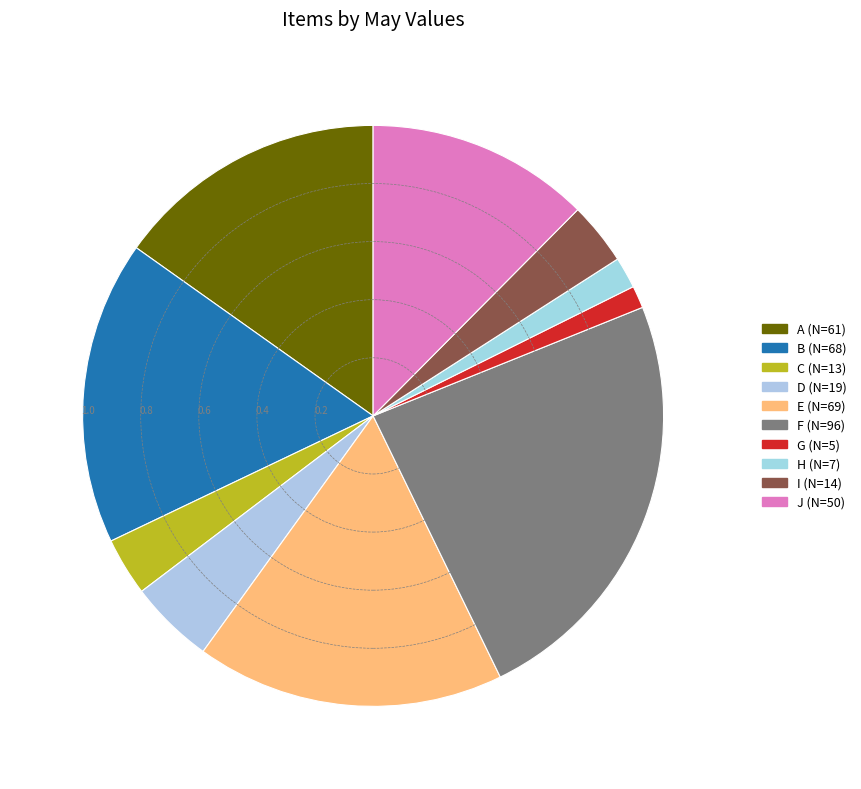

To the nearest percent, what percentage of the pie is B?

17%